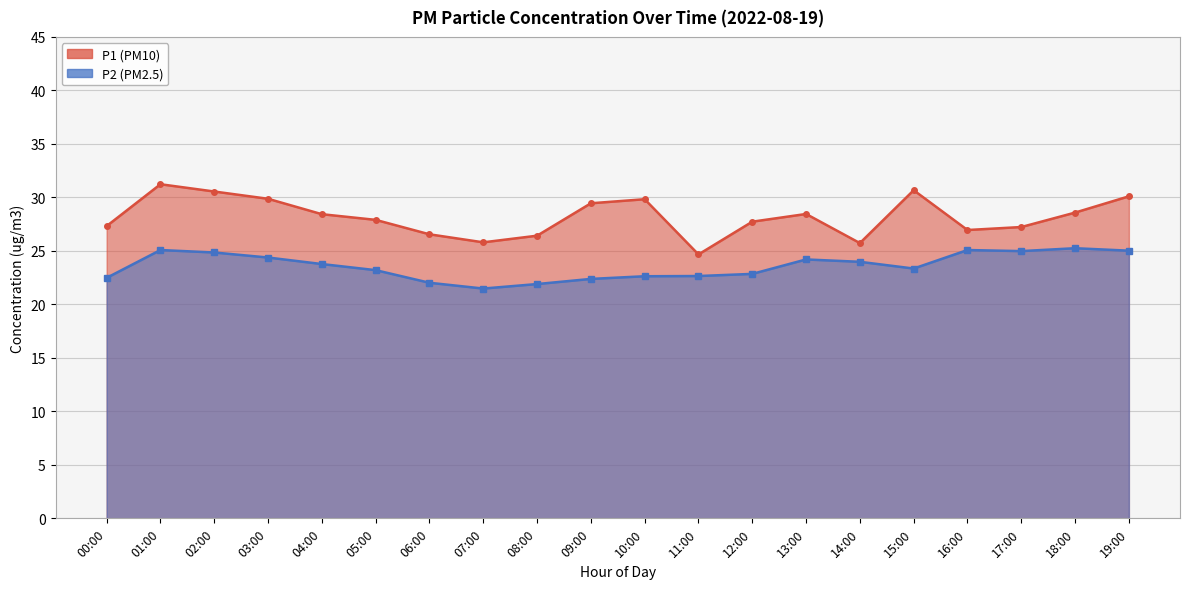

Reading left to right, transcribe all the data shown in this chart.

P1: 27.3	31.2	30.6	29.9	28.4	27.9	26.6	25.8	26.4	29.4	29.8	24.7	27.7	28.4	25.7	30.7	26.9	27.2	28.6	30.1
P2: 22.5	25.1	24.9	24.4	23.8	23.2	22.0	21.5	21.9	22.4	22.6	22.6	22.9	24.2	24.0	23.4	25.1	25.0	25.2	25.0